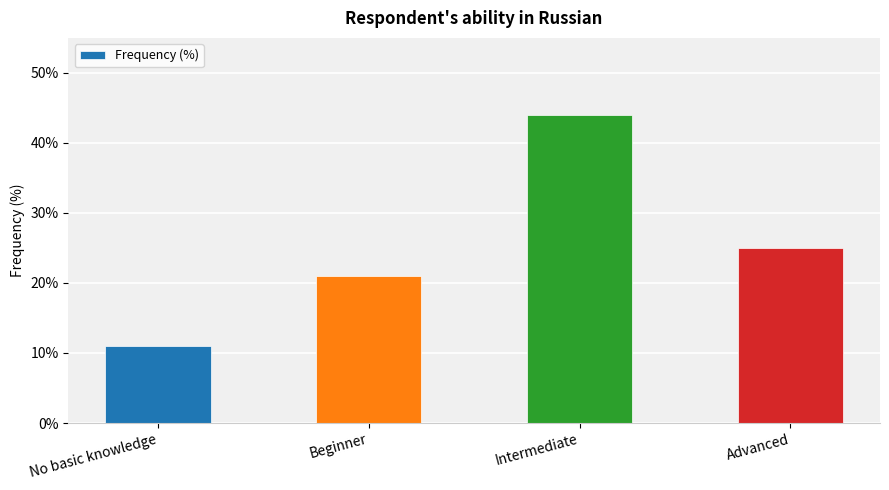

Reading left to right, transcribe all the data shown in this chart.

No basic knowledge=11	Beginner=21	Intermediate=44	Advanced=25